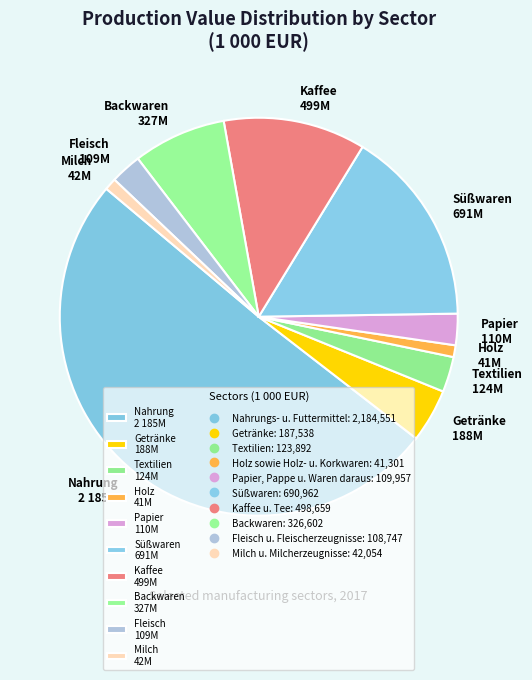

Do Fleisch 109M and Backwaren 327M together represent more than half of the pie?

No